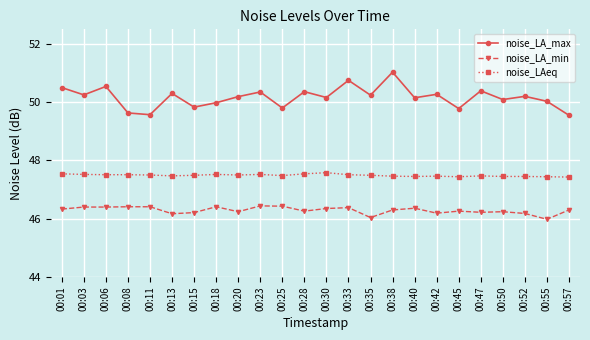

What are all the series names shown in the legend?

noise_LA_max, noise_LA_min, noise_LAeq